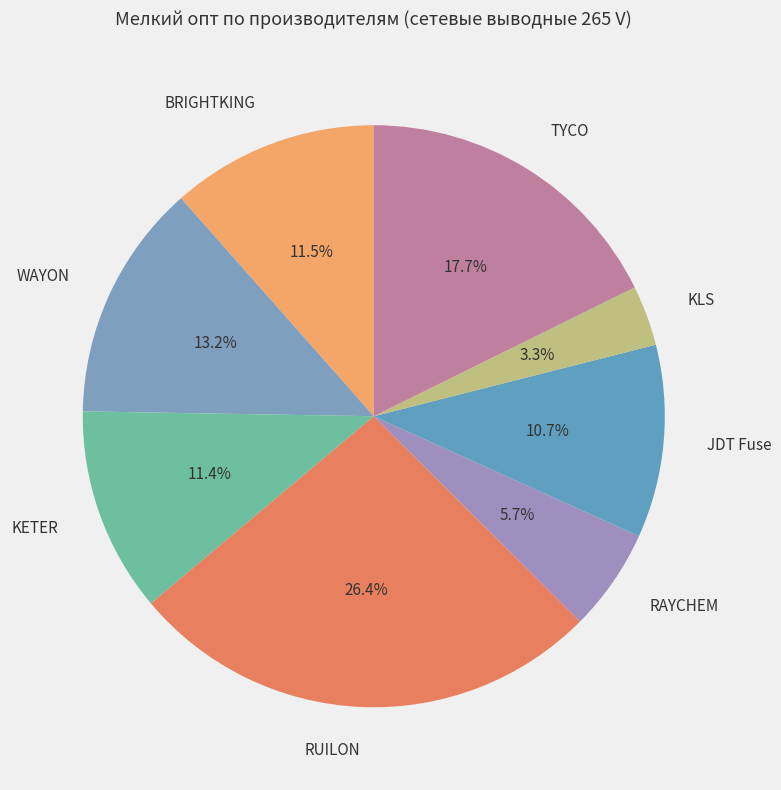

Is it true that TYCO is 18% of the pie?

True